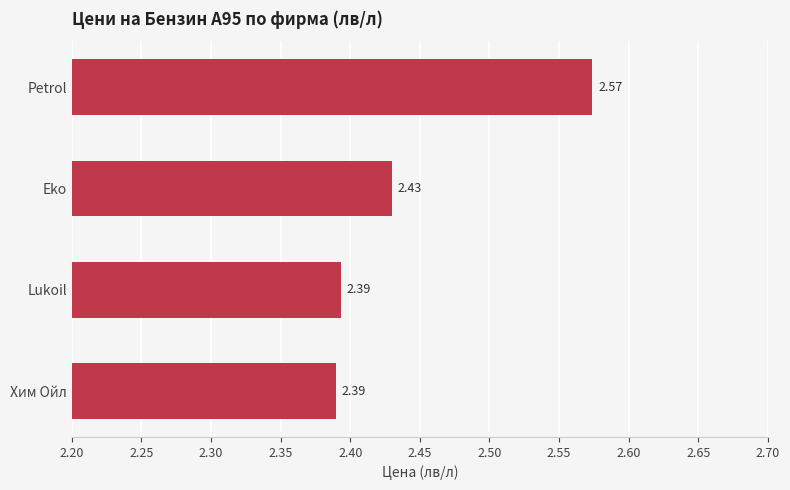

Which category has the highest value across all series?

Petrol